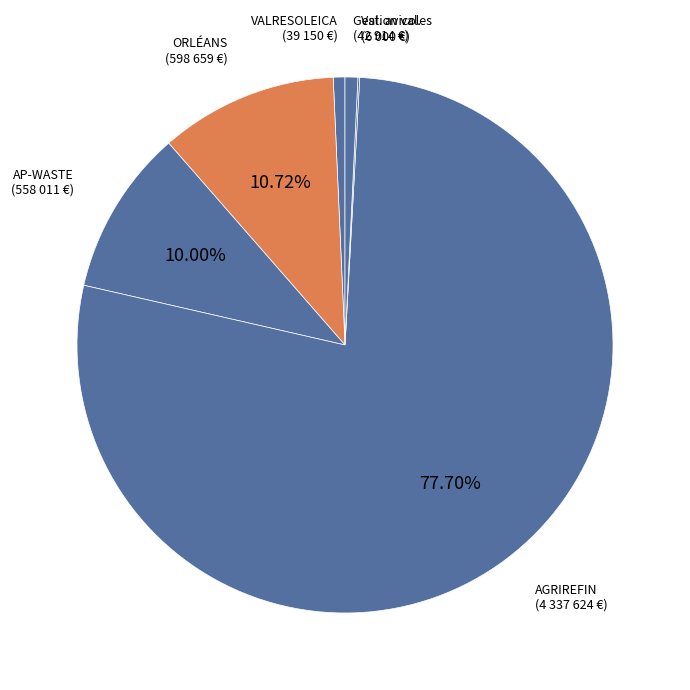

Combined, do AP-WASTE (558 011 €) and AGRIREFIN (4 337 624 €) account for over 50%?

Yes